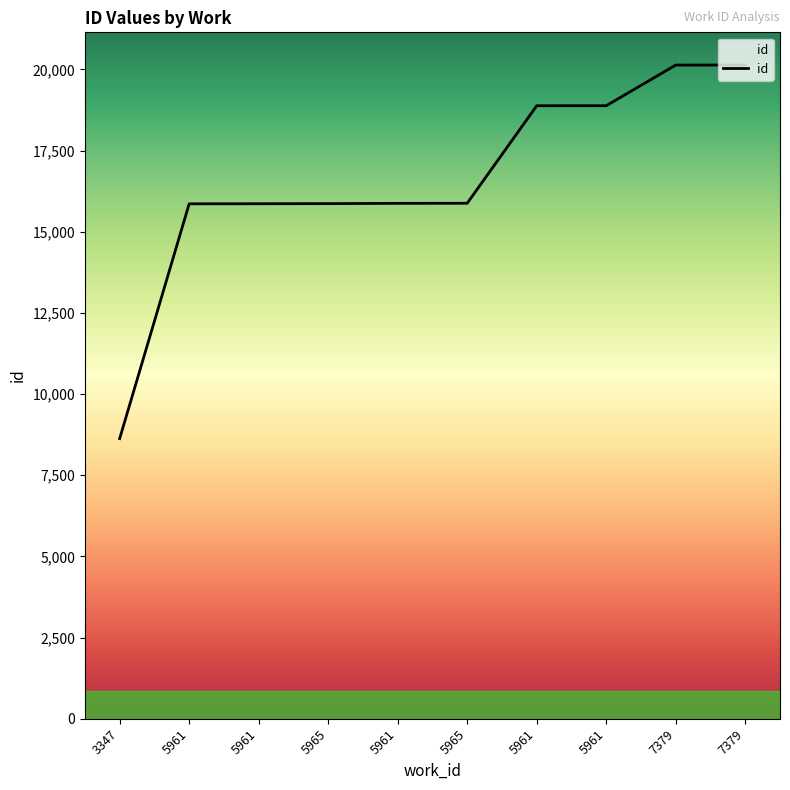

What is the maximum value shown in the chart?

20134